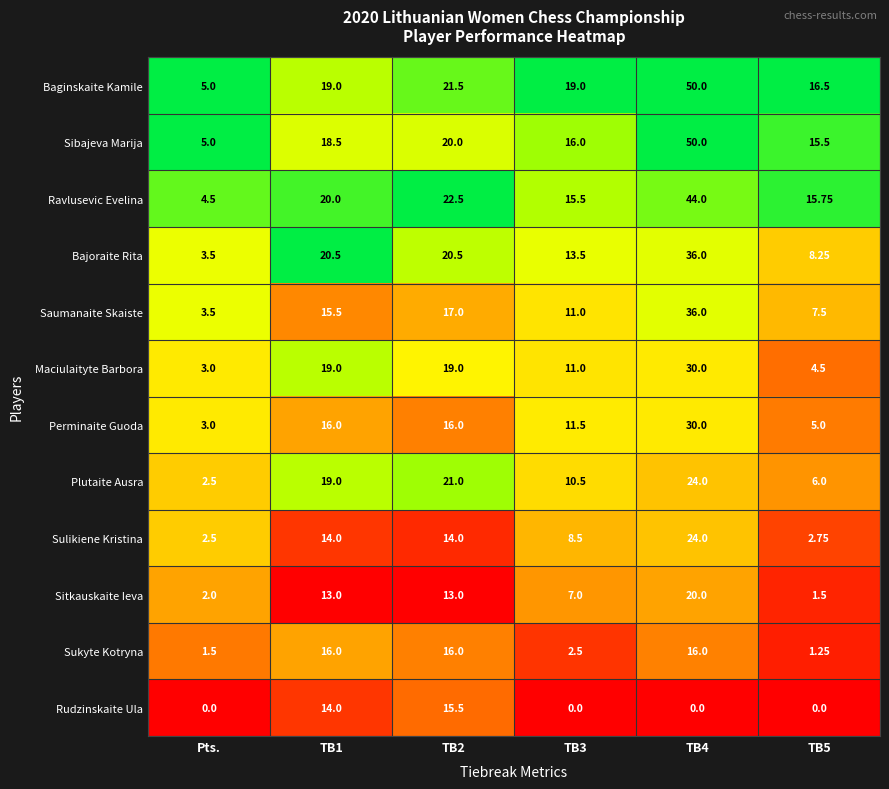

Between Pts. and TB2, which series saw the biggest shift?

Plutaite Ausra